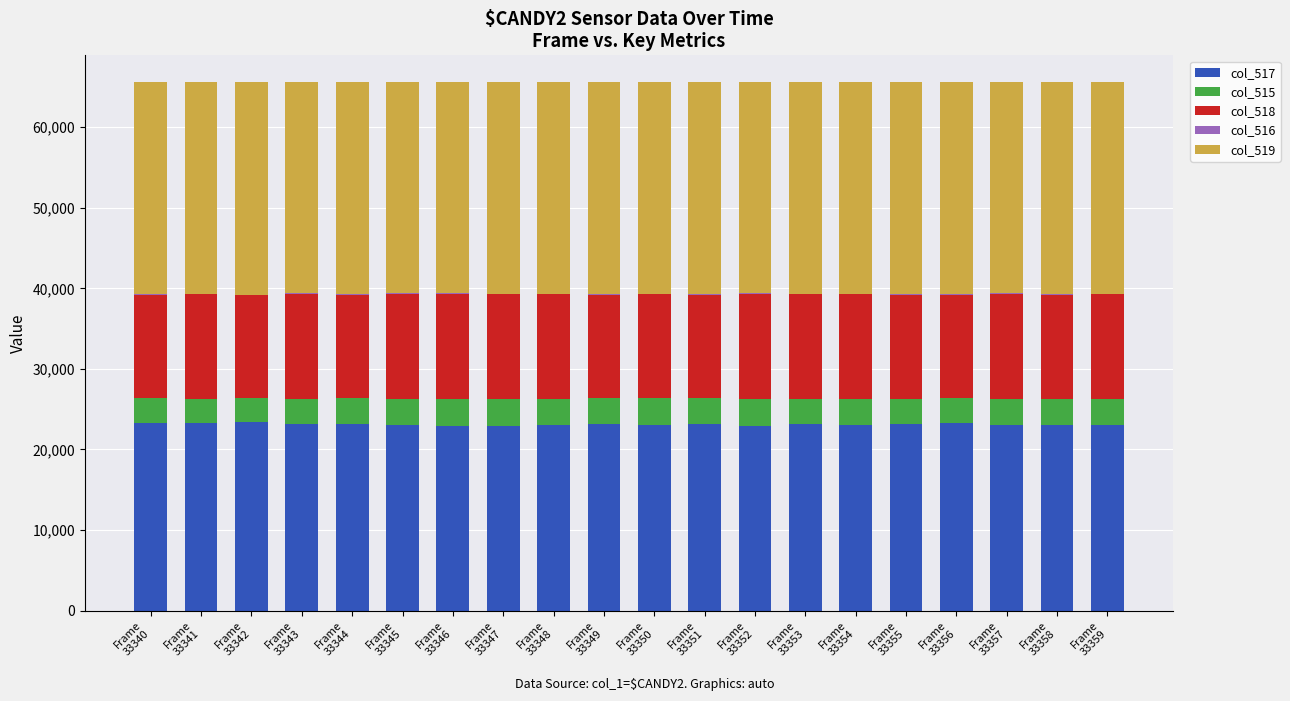

Count the number of data series in this chart.

5